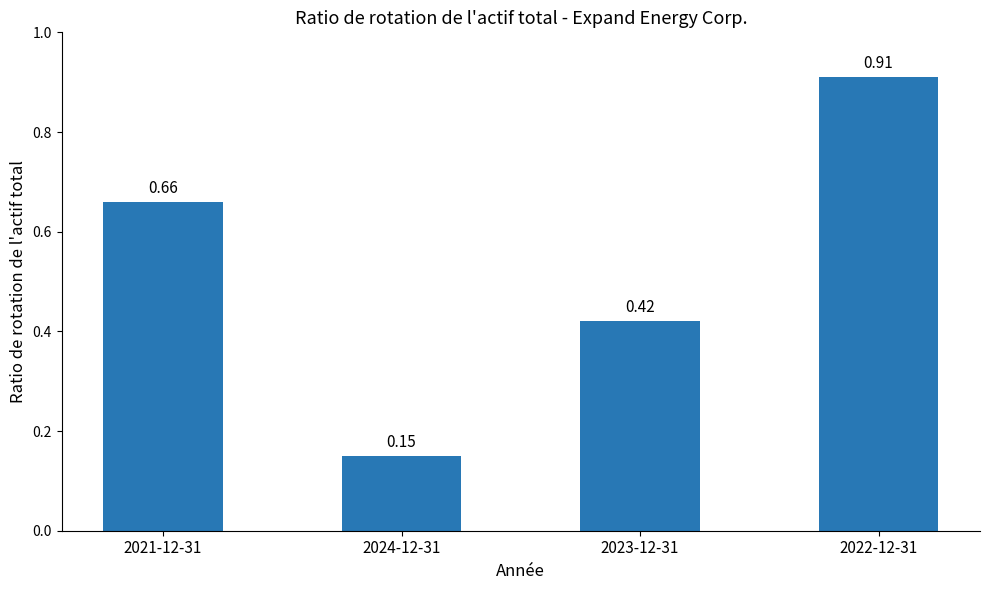

What is the sum of the values at 2023-12-31 and 2022-12-31?

1.3